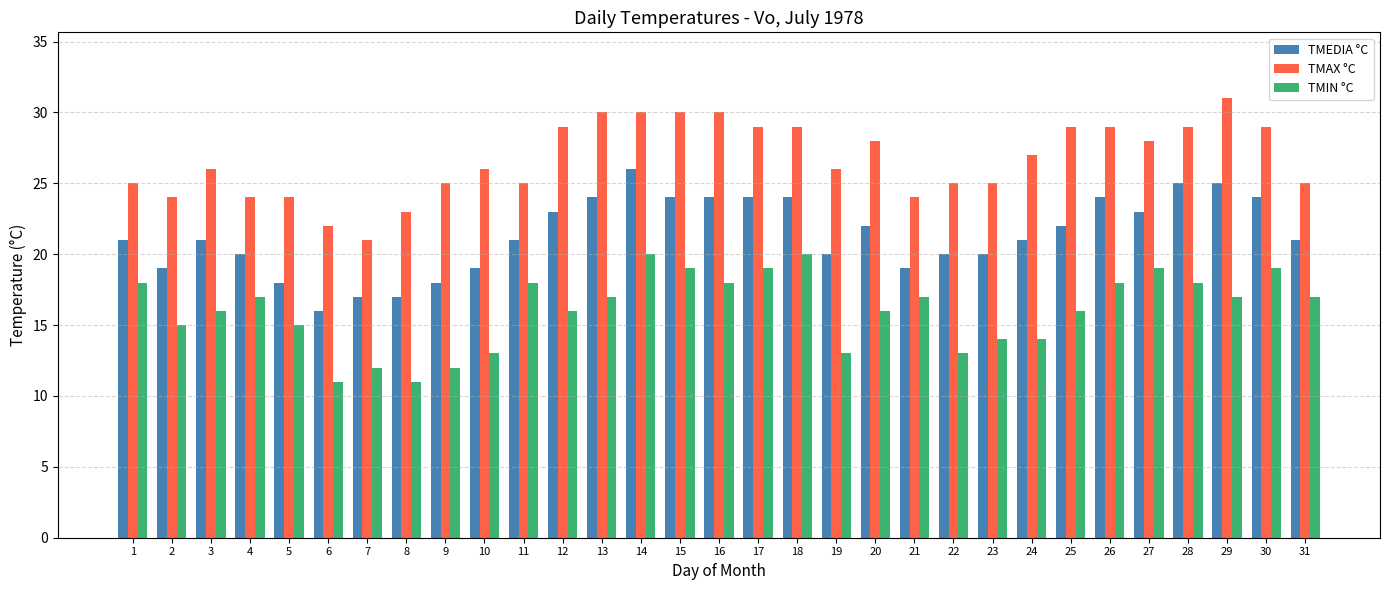

True or false: TMEDIA °C has a value of 21 at 1.

True